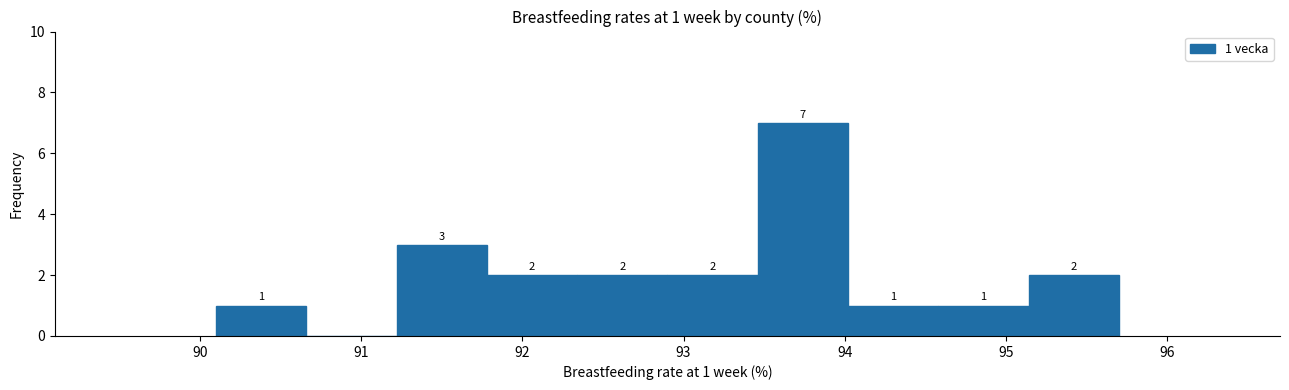

Which range on the x-axis has the tallest bar?

93.46 to 94.02